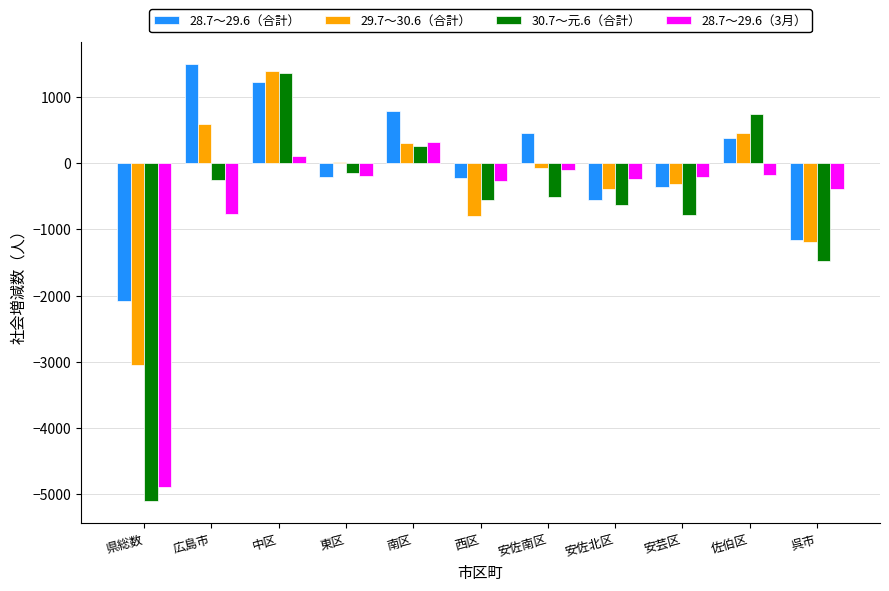

How many values in the 28.7～29.6（合計） series exceed -204?

5